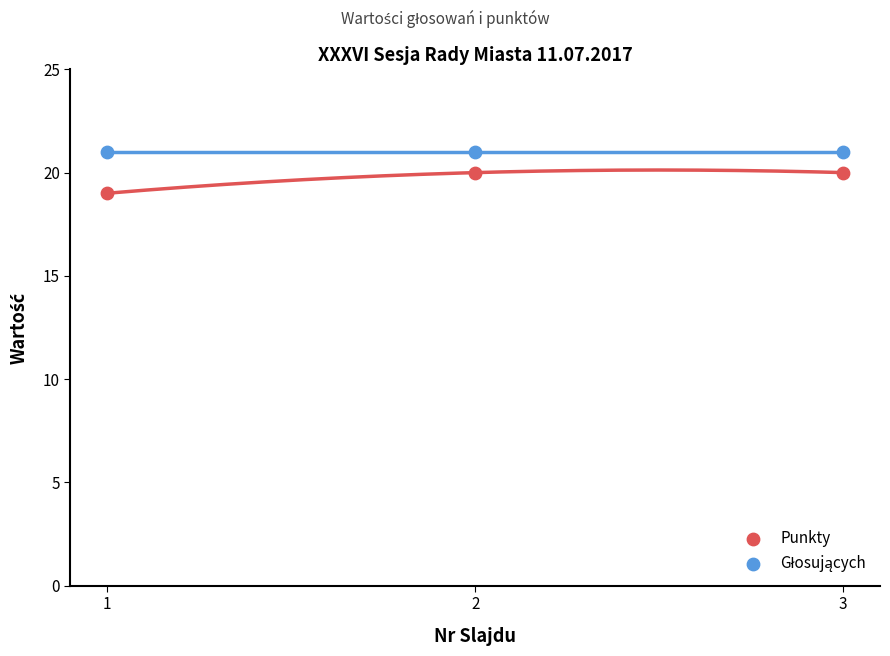

Which series reaches the minimum Y coordinate?

Punkty